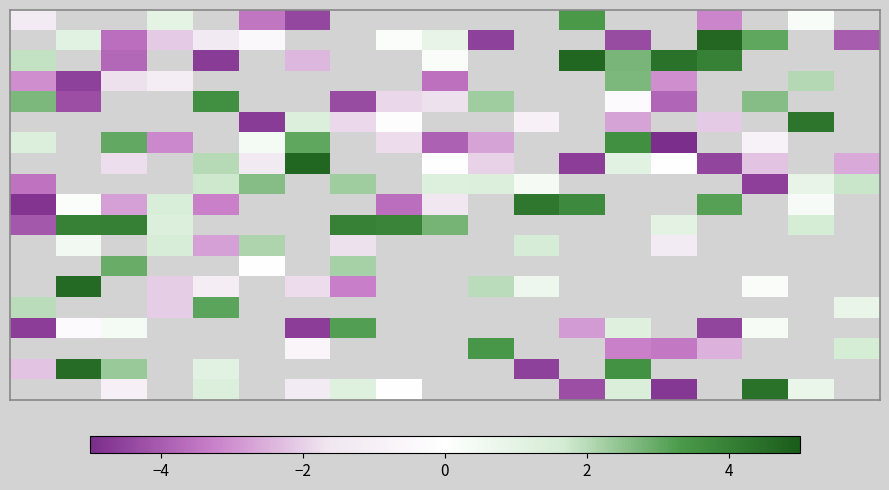

At how many categories does at least one series exceed -3?

19